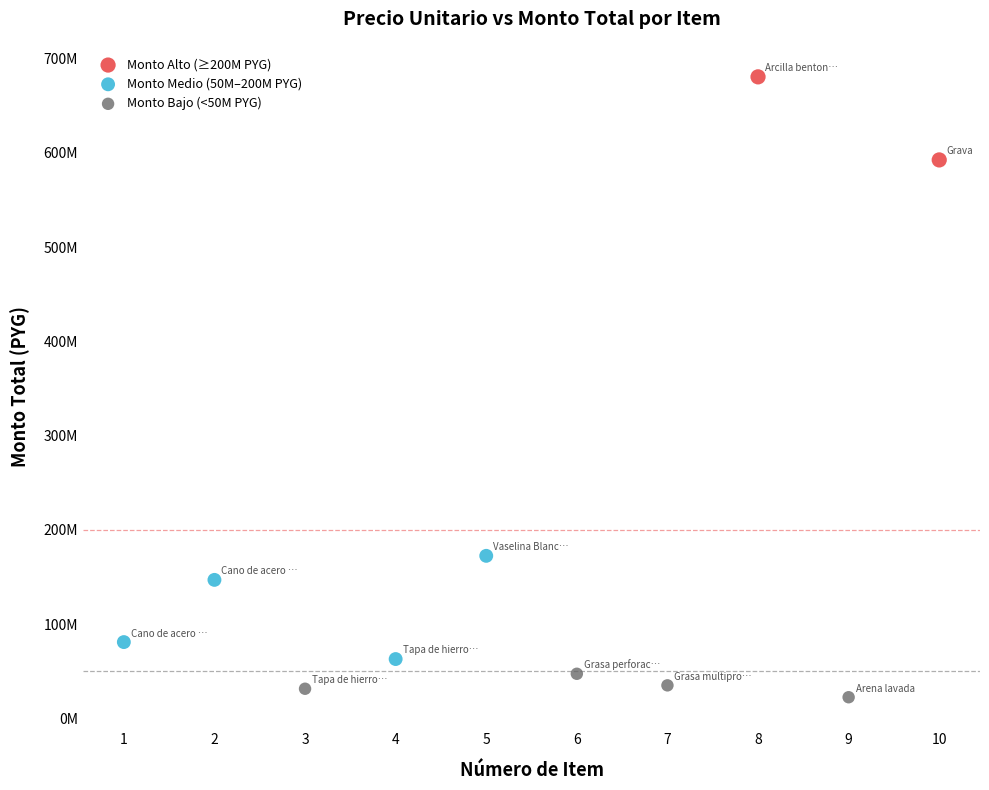

Which series has the widest spread of Y values?

Monto Medio (50M–200M PYG)